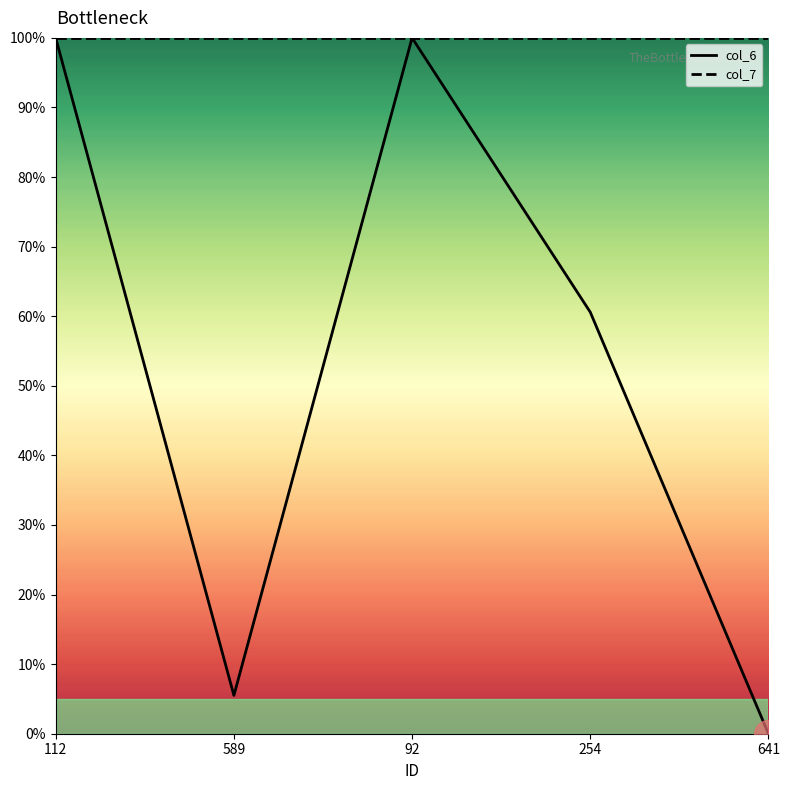

What is the minimum value for col_7?

100.0